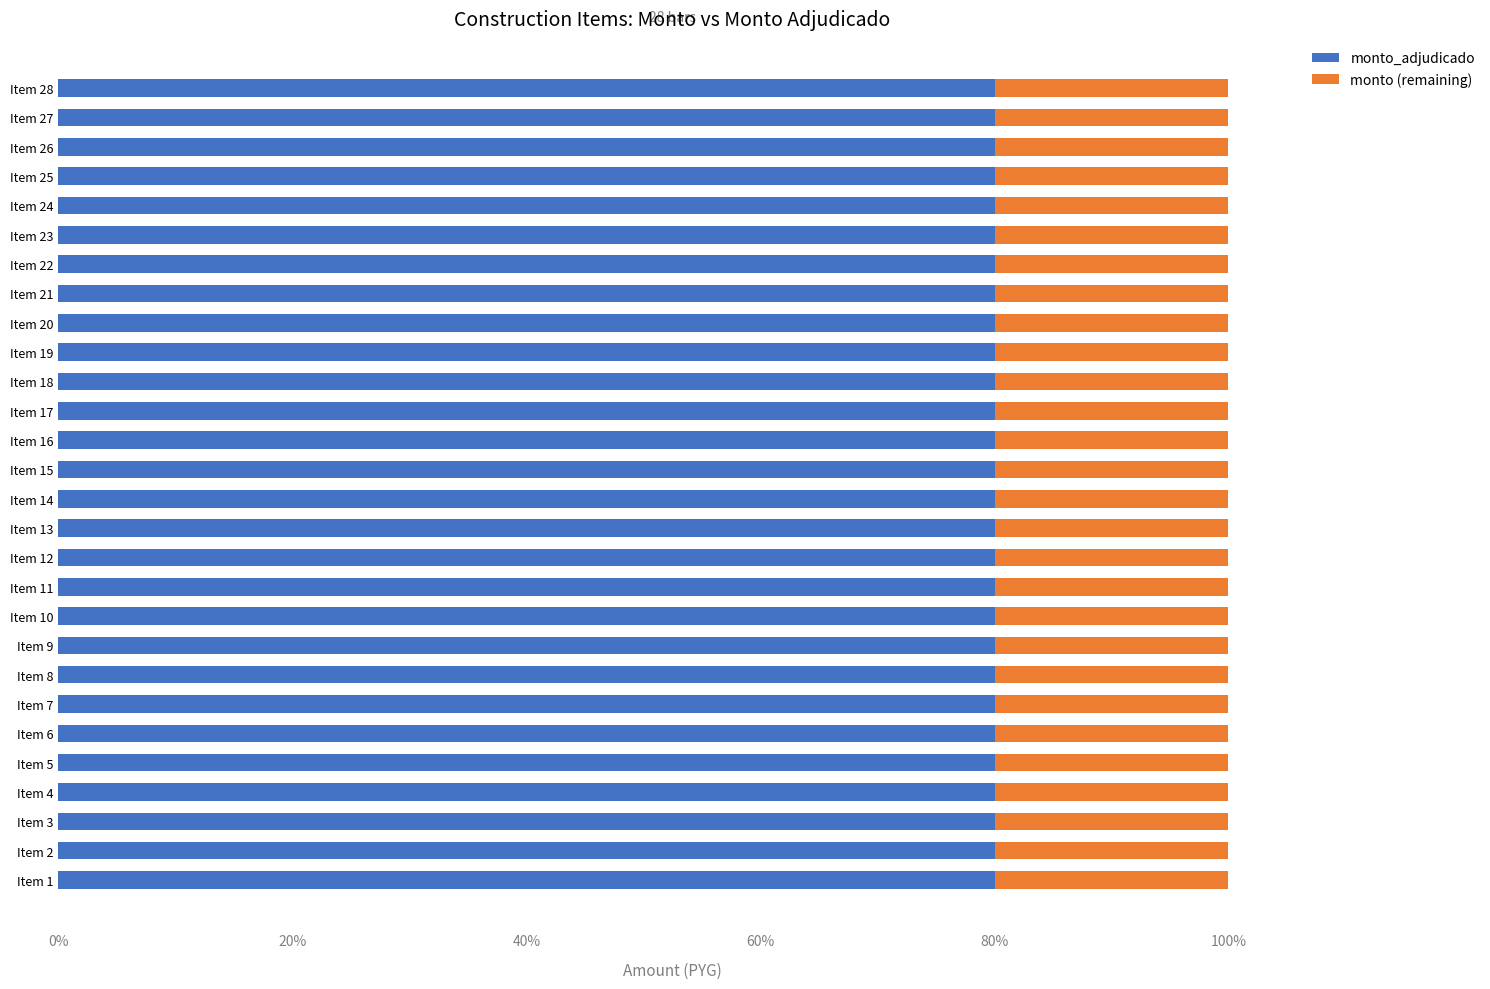

What is the total value across all series at Item 18?

100.0